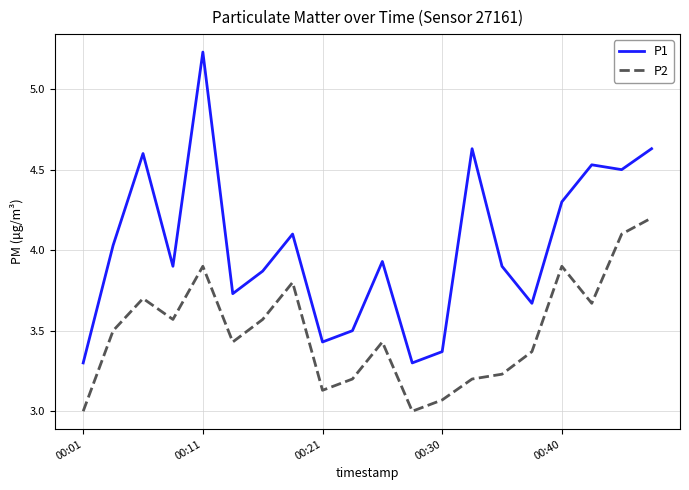

Which series has the largest total across all categories?

P1